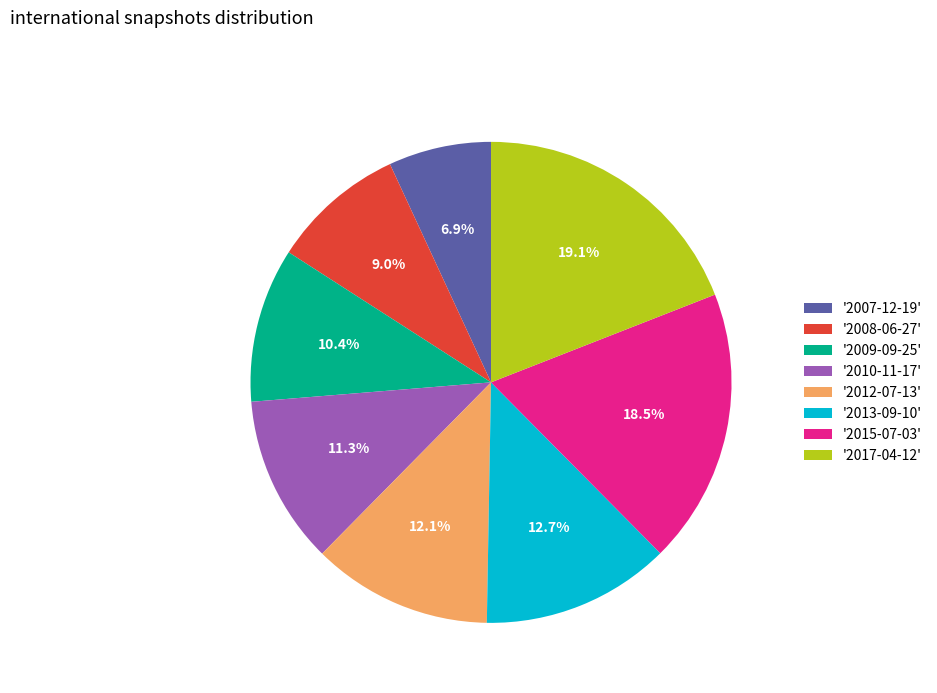

Does any single category account for the majority?

No